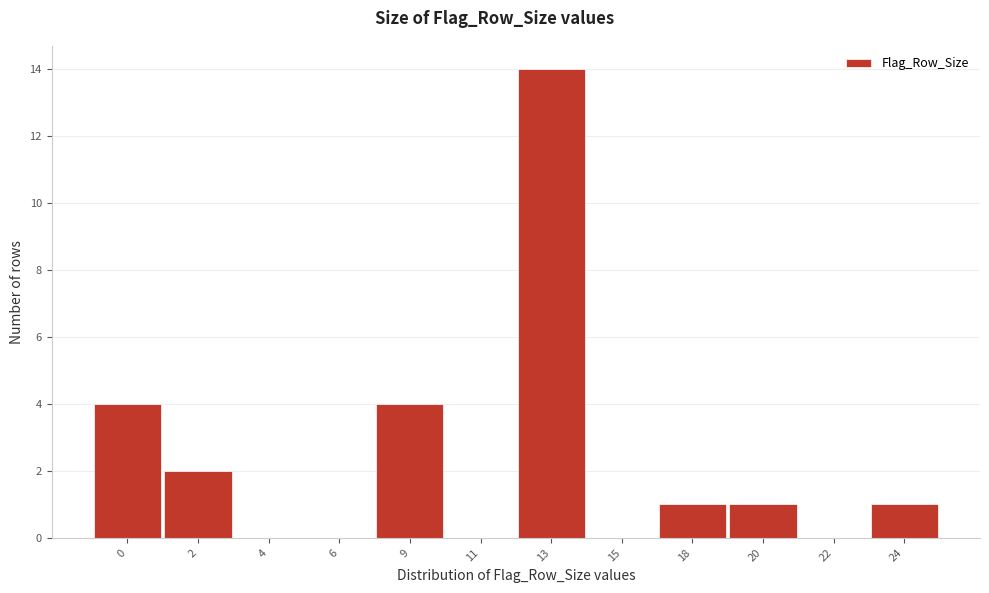

Reading right to left, extract all data points from this chart.

24=1	22=0	20=1	18=1	15=0	13=14	11=0	9=4	6=0	4=0	2=2	0=4